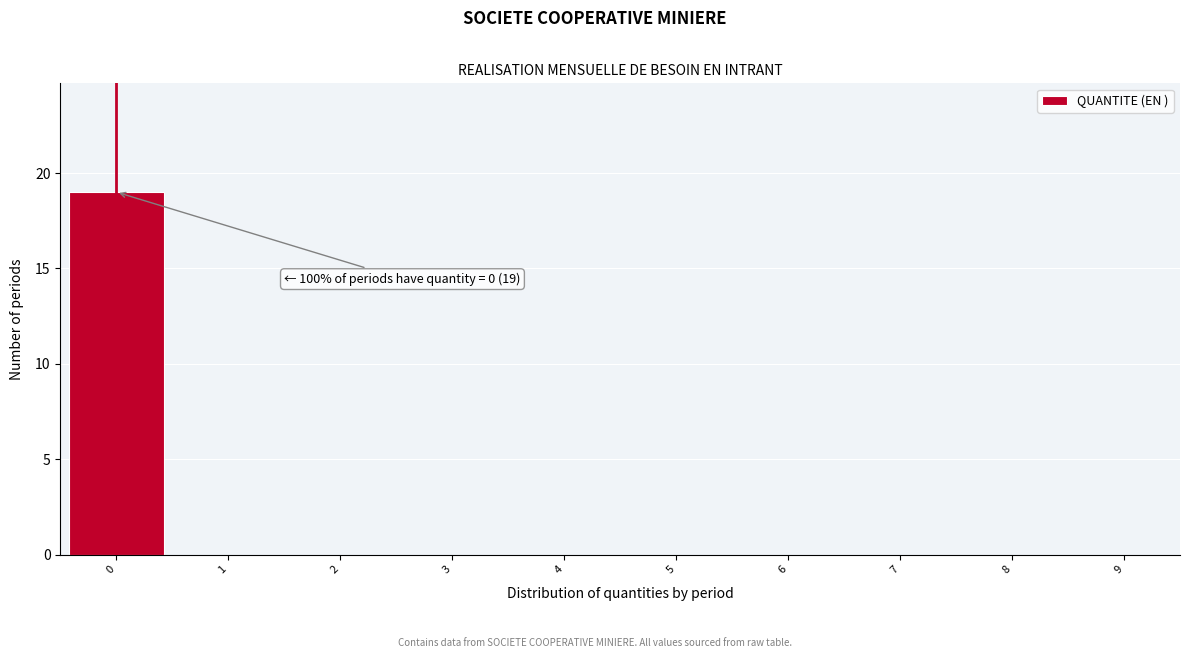

Which range on the x-axis has the tallest bar?

-0.5 to 0.5